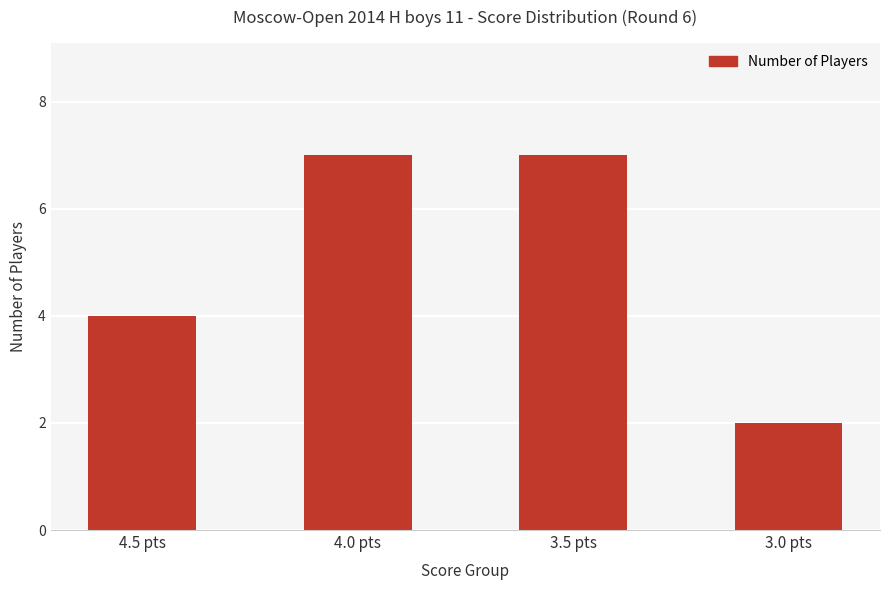

Which has a higher value, 4.0 pts or 3.0 pts?

4.0 pts